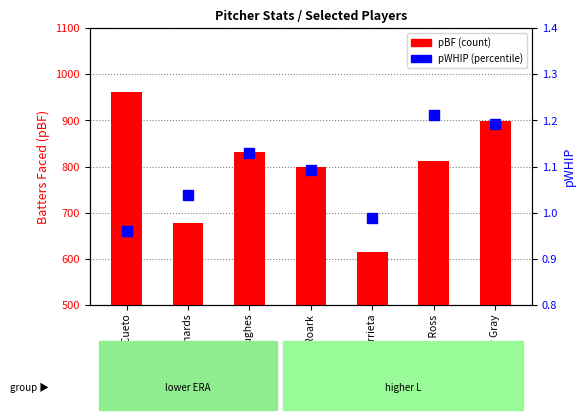

True or false: pBF (Batters Faced) has a value of 832.0 at Phil Hughes.

True